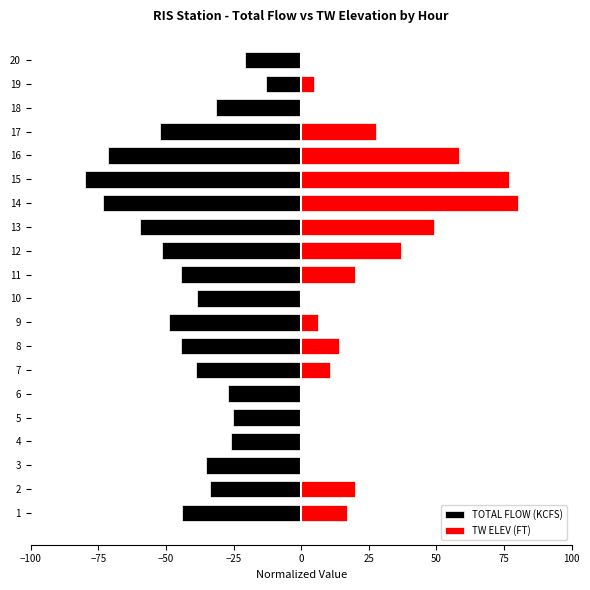

What are all the series names shown in the legend?

TOTAL FLOW (KCFS), TW ELEV (FT)